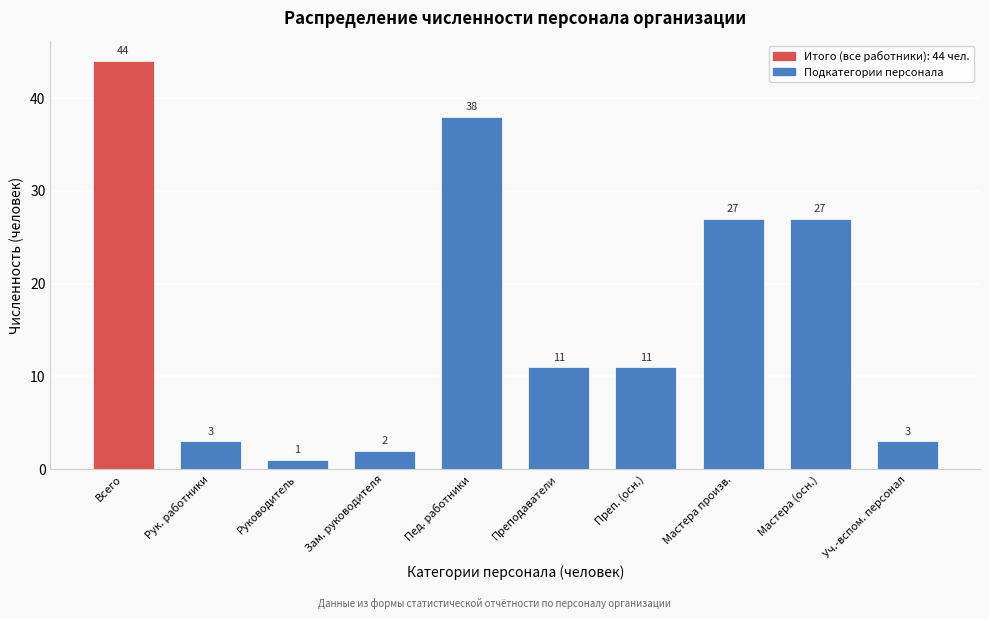

Reading left to right, extract all data points from this chart.

44	3	1	2	38	11	11	27	27	3